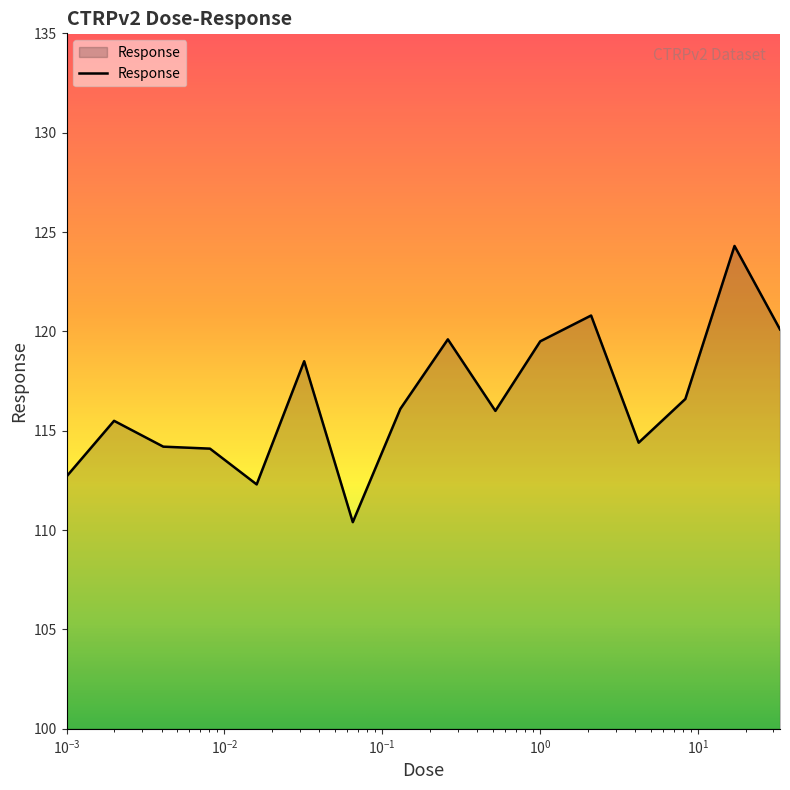

What is the difference between the maximum and minimum values?

13.9